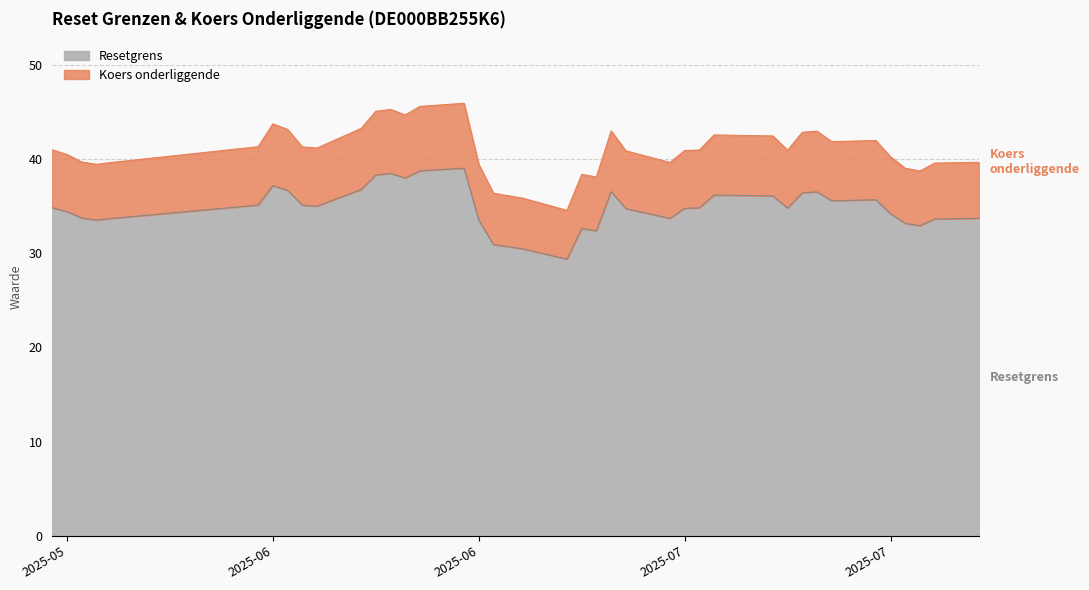

The Resetgrens series shows 50.0 at 2025-06-06. True or false?

False